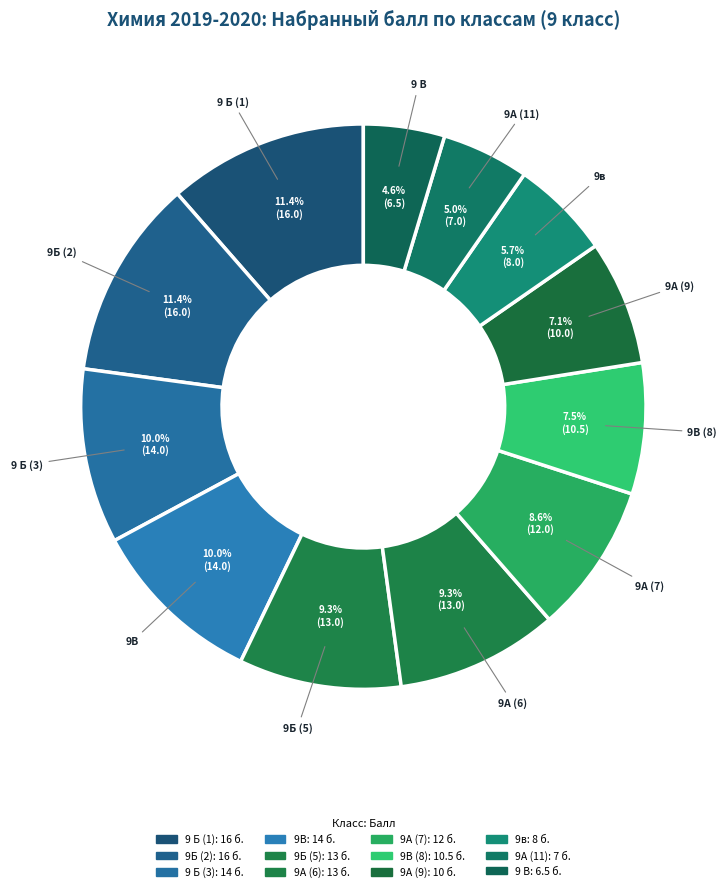

Rank the categories by value from highest to lowest.

9 Б (1), 9Б (2), 9 Б (3), 9В, 9Б (5), 9А (6), 9А (7), 9В (8), 9А (9), 9в, 9А (11), 9 В